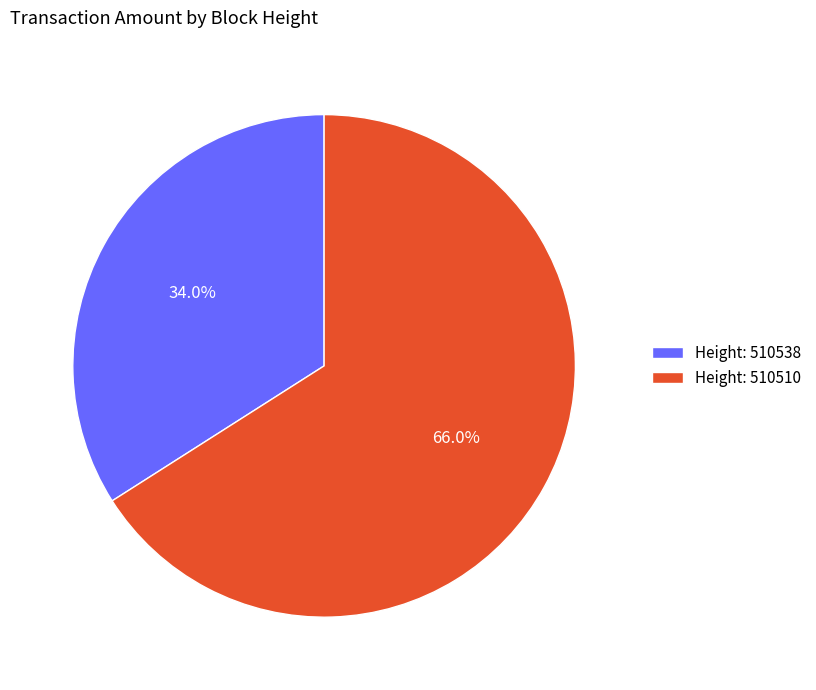

Which category accounts for the majority?

Height: 510510